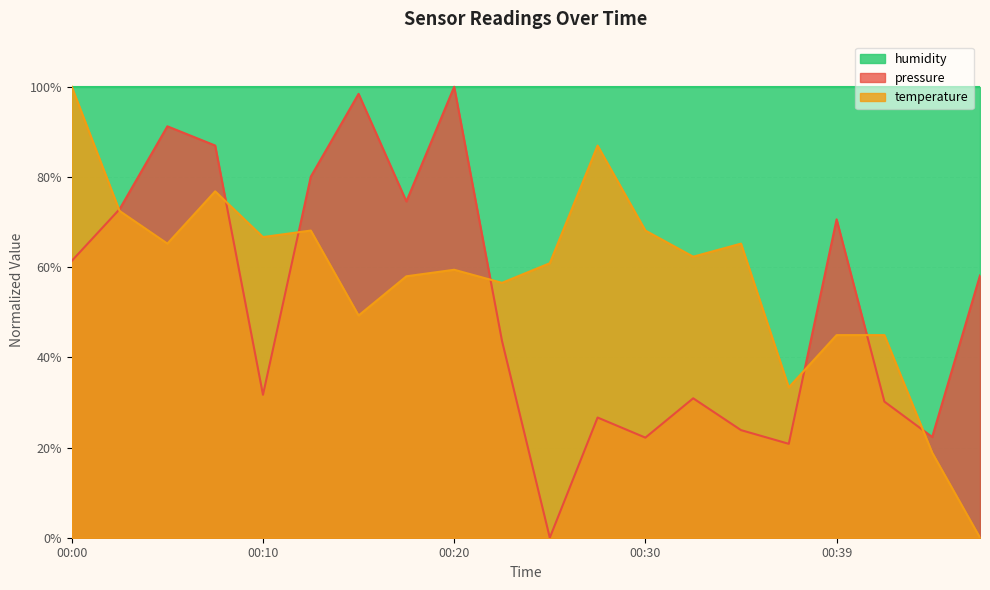

True or false: pressure has a value of 39.7 at 2023-06-22T00:34:51.

False